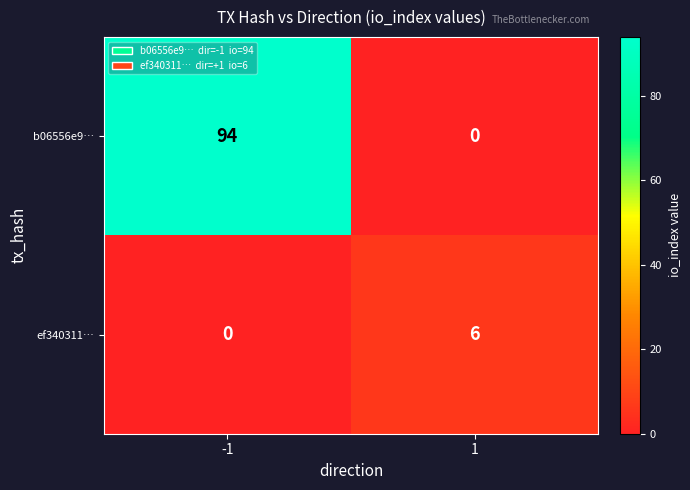

What is the greatest value displayed?

94